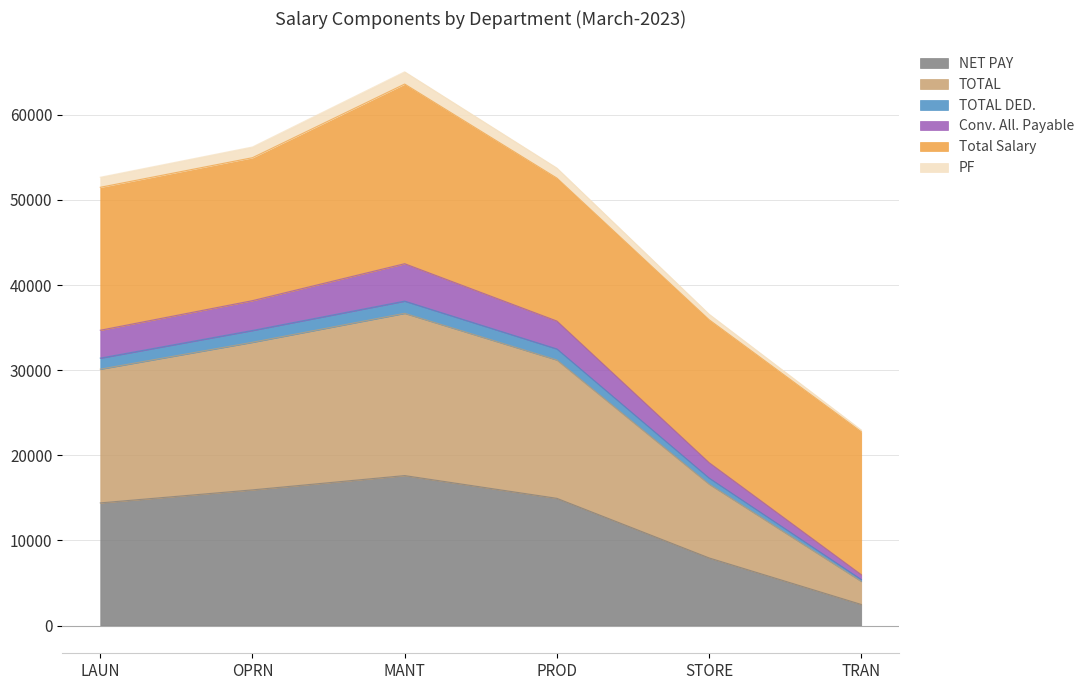

What is the approximate value of NET PAY at MANT?

17621.0